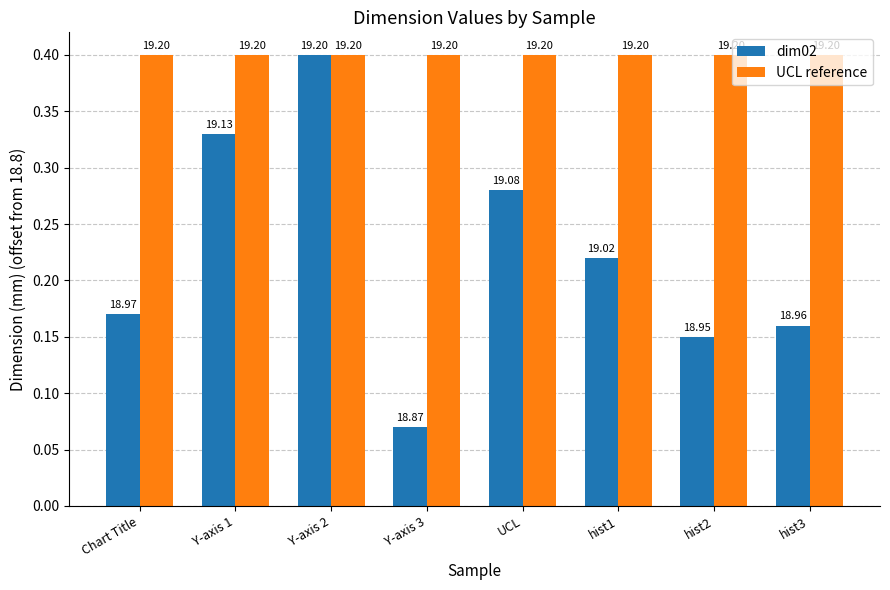

What are all the series names shown in the legend?

dim02, UCL reference